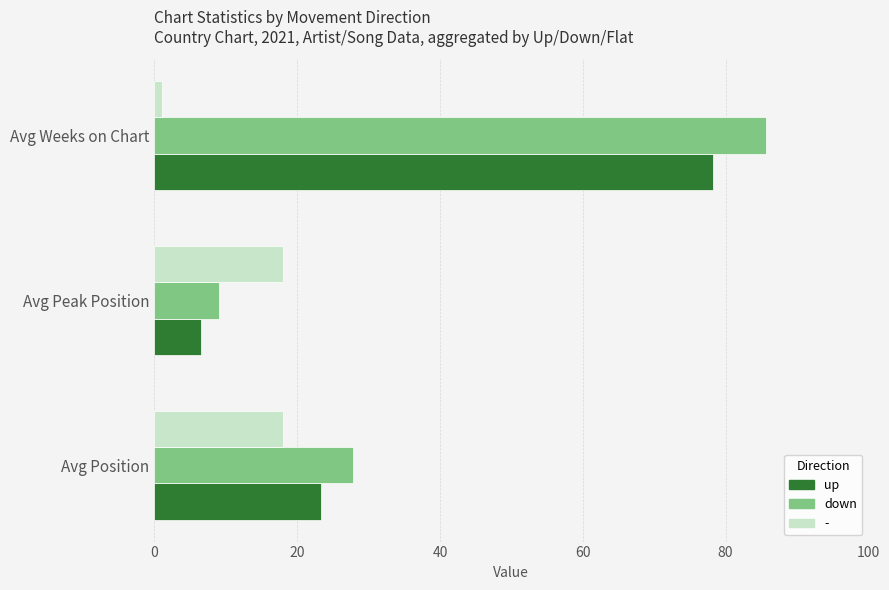

What are all the series names shown in the legend?

up, down, -